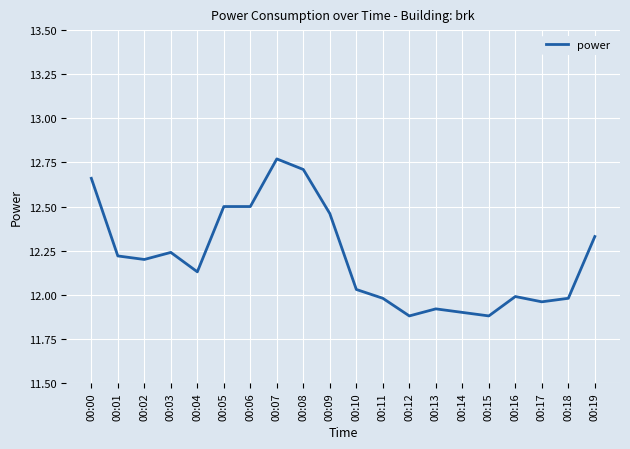

What is the change in value from 00:03 to 00:08?

+0.5